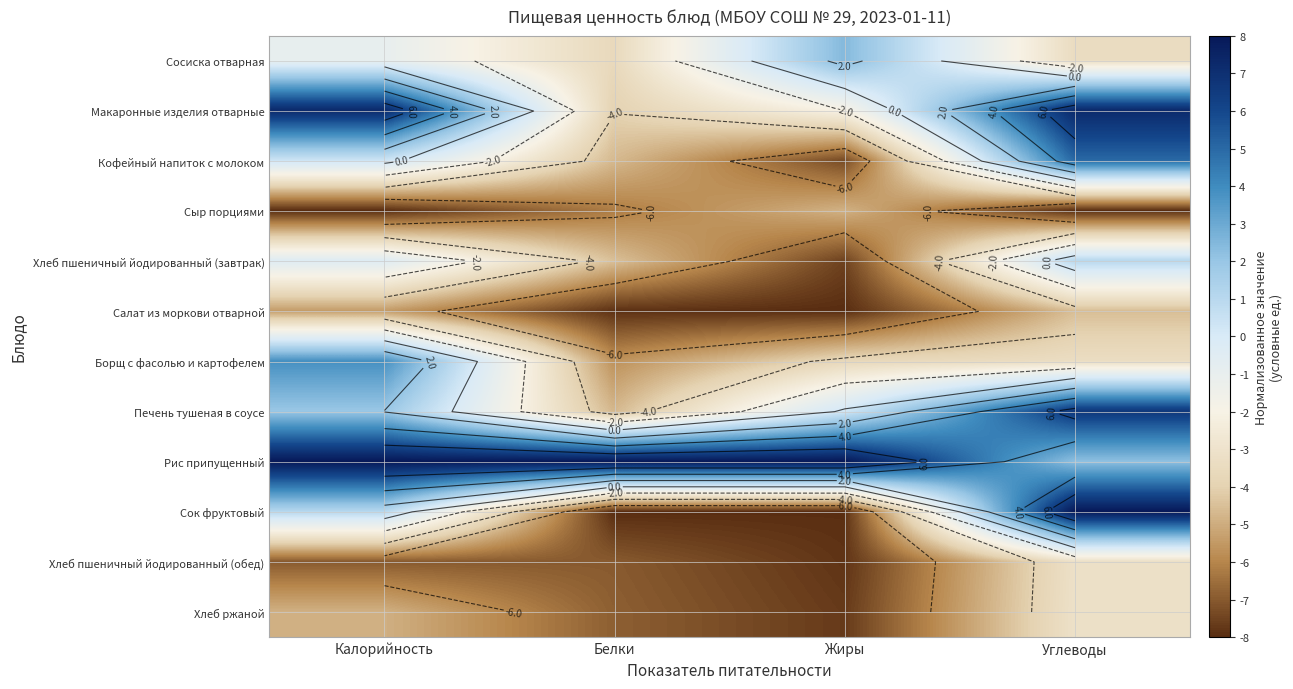

What is the greatest value displayed?

8.0